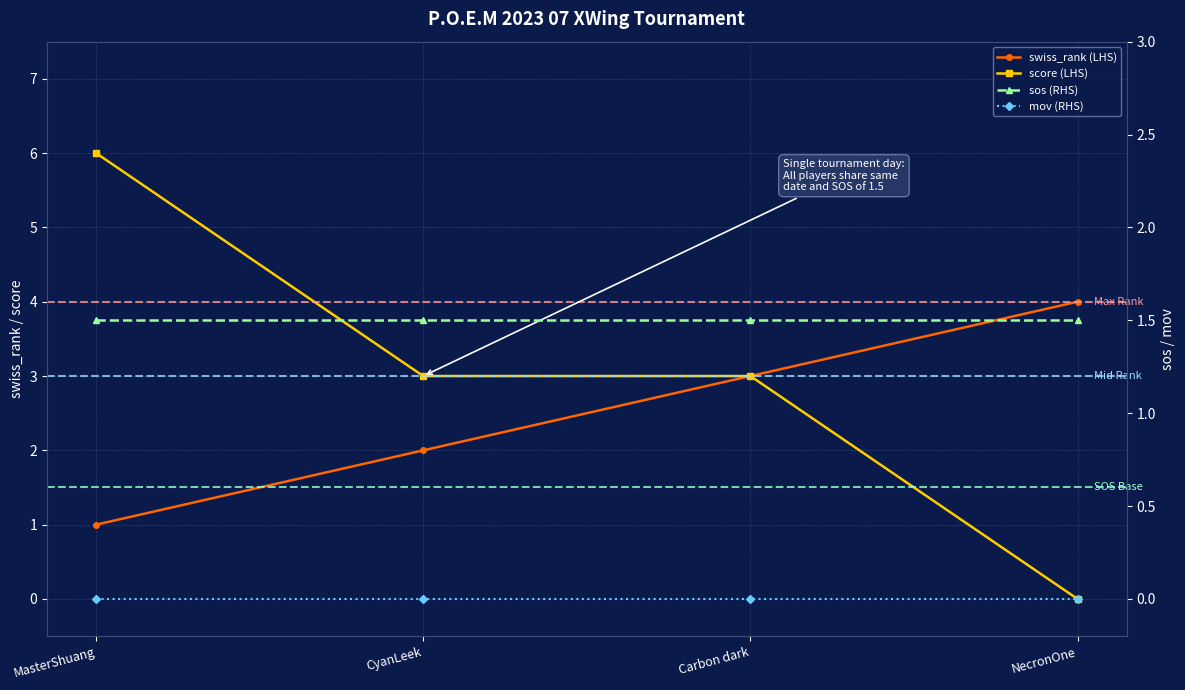

True or false: score (LHS) has a value of -2.5 at NecronOne.

False